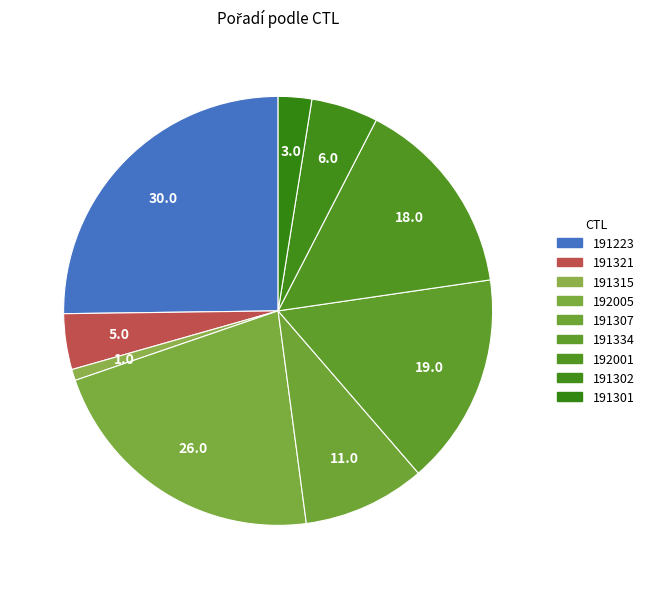

To the nearest percent, what percentage of the pie is 191307?

9%